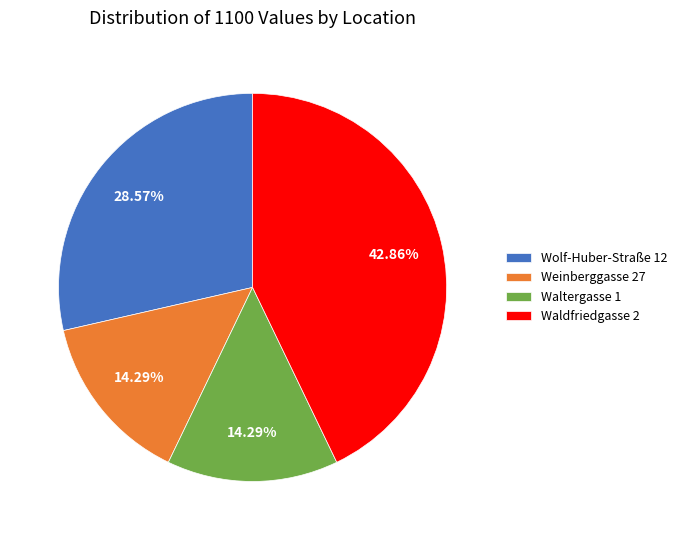

Does Wolf-Huber-Straße 12 account for over 50% of the chart?

No